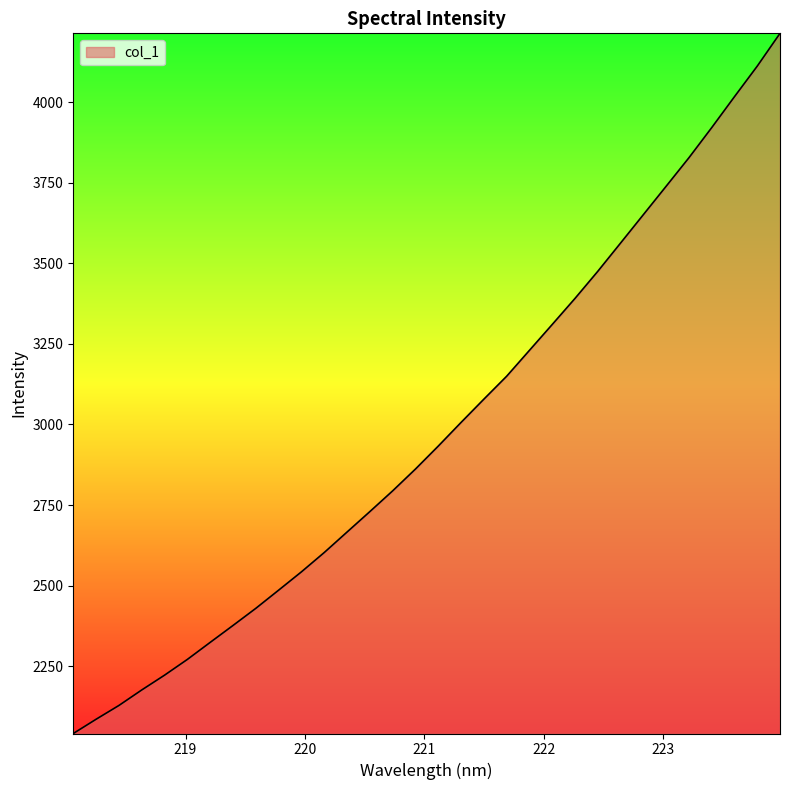

What is the difference between the maximum and minimum values?

2172.2